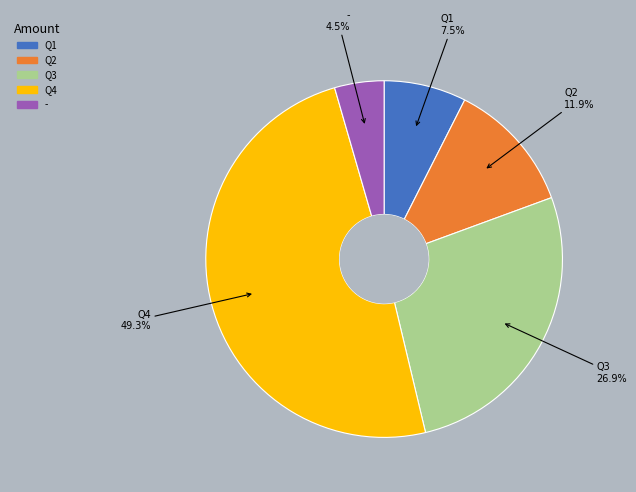

Count the number of slices in the pie.

5